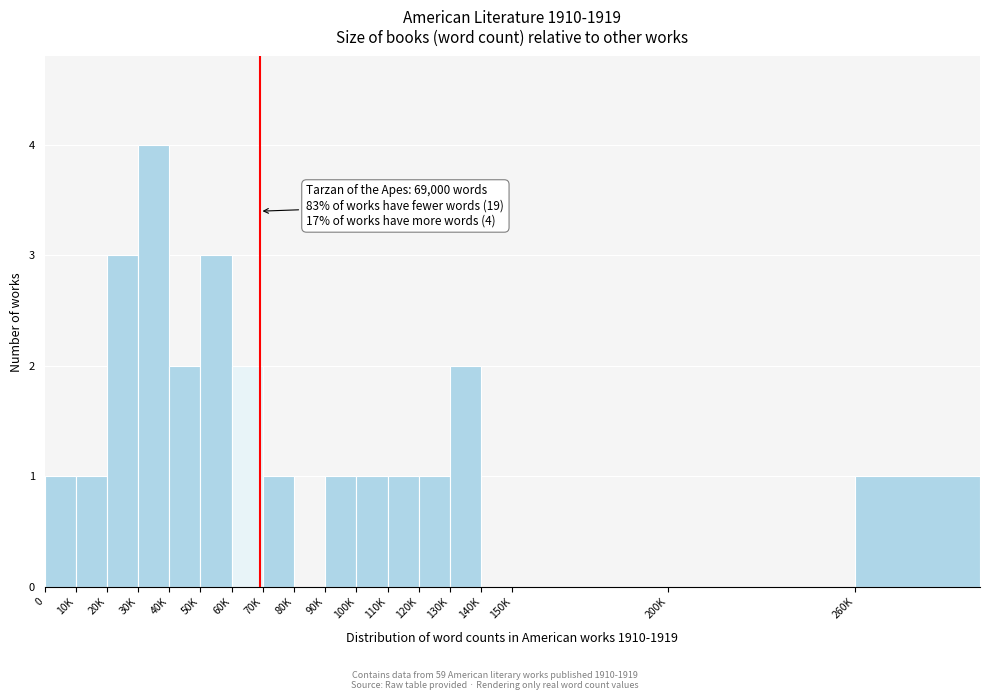

Reading left to right, extract all data points from this chart.

0=1	10K=1	20K=3	30K=4	40K=2	50K=3	60K=2	70K=1	80K=0	90K=1	100K=1	110K=1	120K=1	130K=2	140K=0	150K=0	200K=0	260K=1